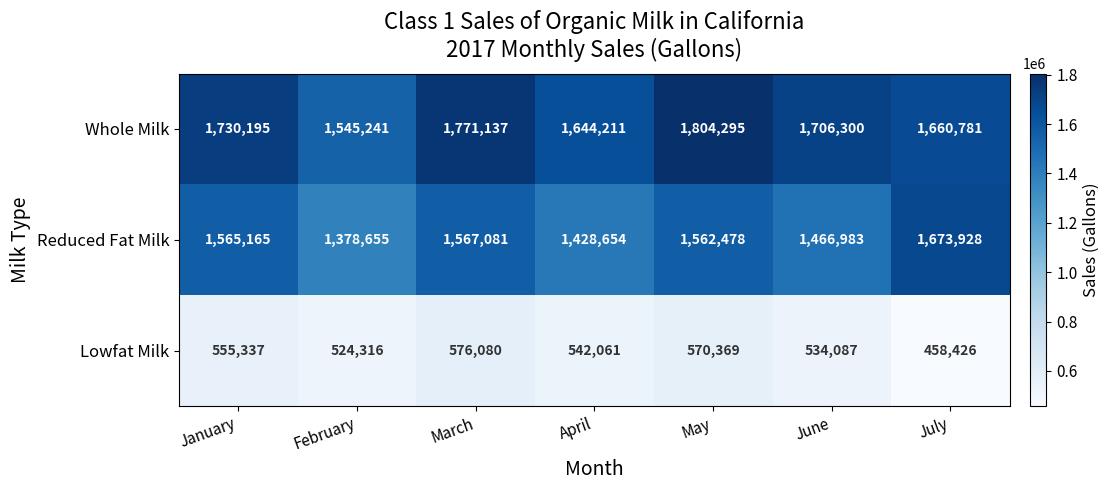

Reading right to left, extract all data points from this chart.

Whole Milk: July=1660781	June=1706300	May=1804295	April=1644211	March=1771137	February=1545241	January=1730195
Reduced Fat Milk: July=1673928	June=1466983	May=1562478	April=1428654	March=1567081	February=1378655	January=1565165
Lowfat Milk: July=458426	June=534087	May=570369	April=542061	March=576080	February=524316	January=555337